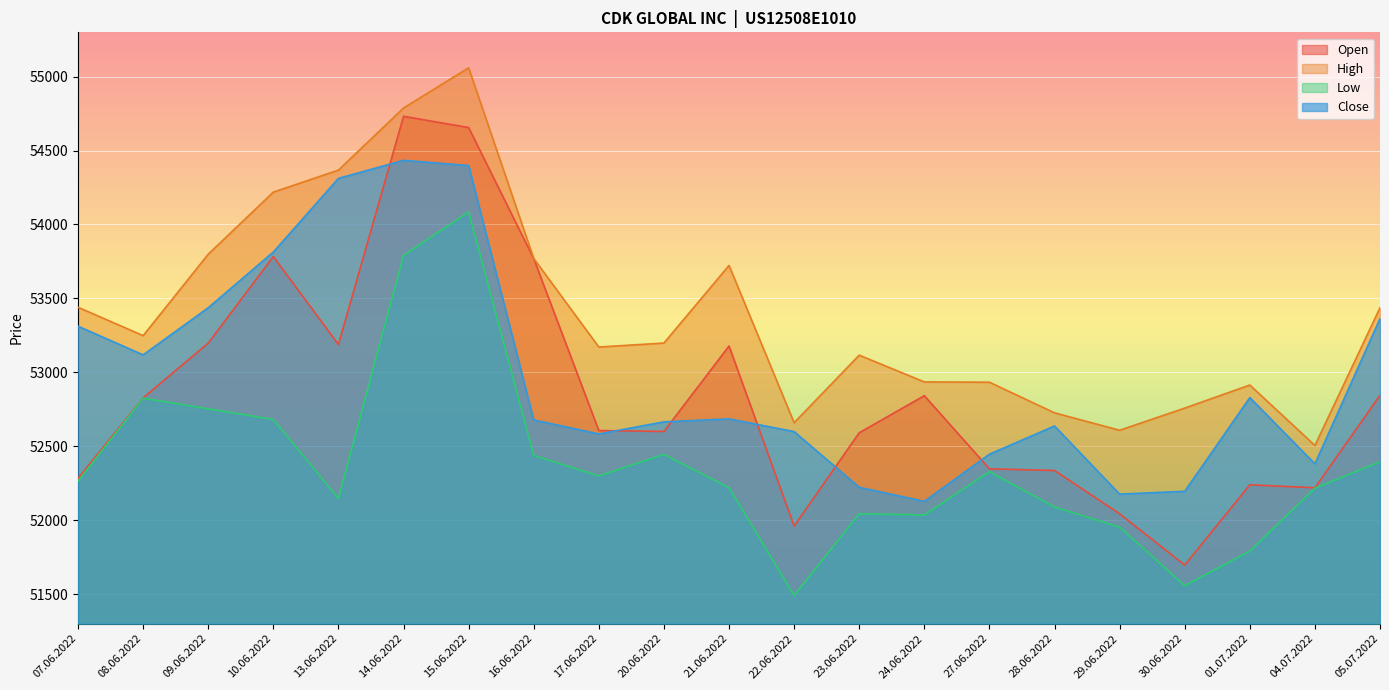

True or false: Close has more than 0 points higher than both neighbors.

True